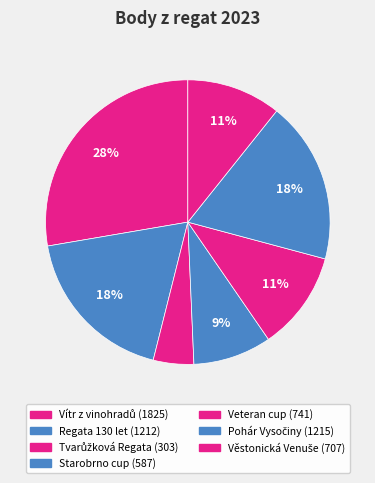

Between Regata 130 let and Veteran cup, which is larger?

Regata 130 let